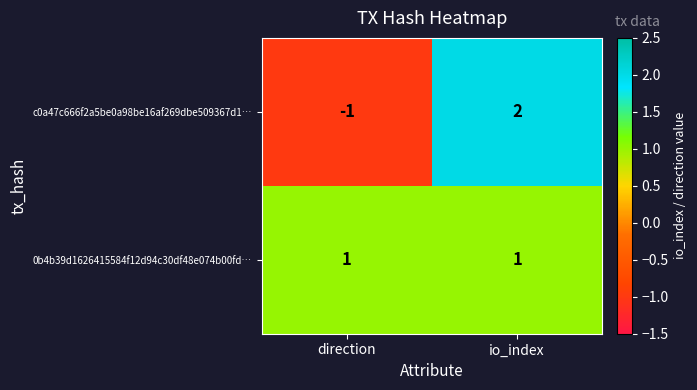

Is it true that c0a47c666f2a5be0a98be16af269dbe509367d1… equals 1 at io_index?

False